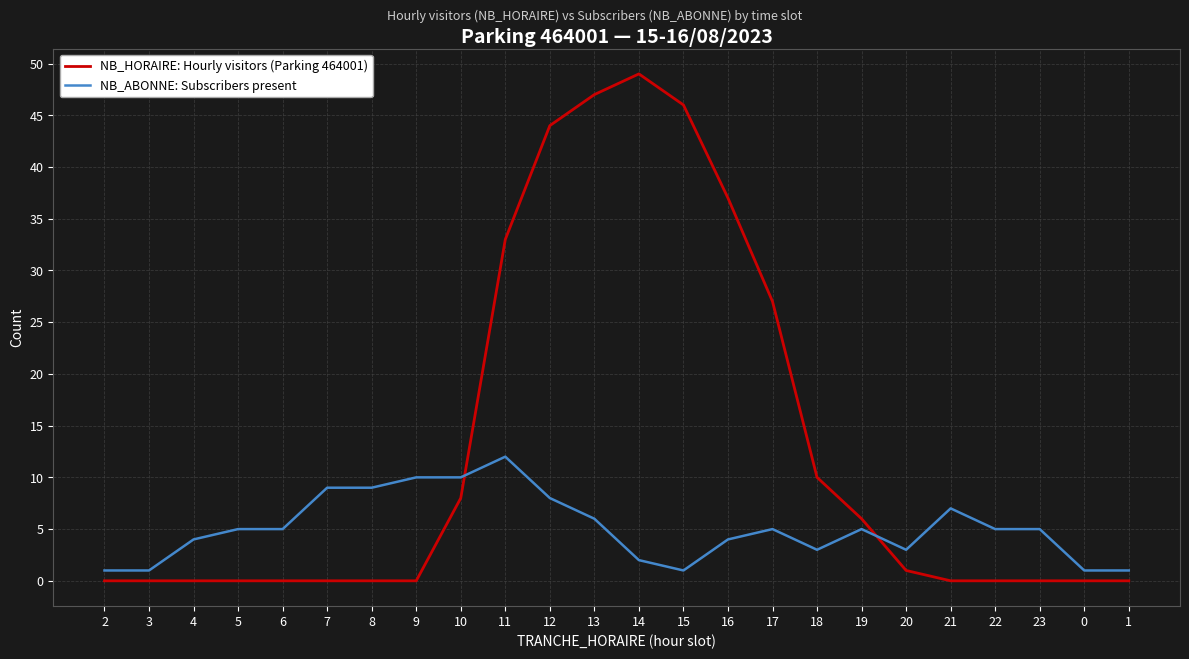

What value does the NB_HORAIRE: Hourly visitors (Parking 464001) series have at 12, to the nearest 5?

45